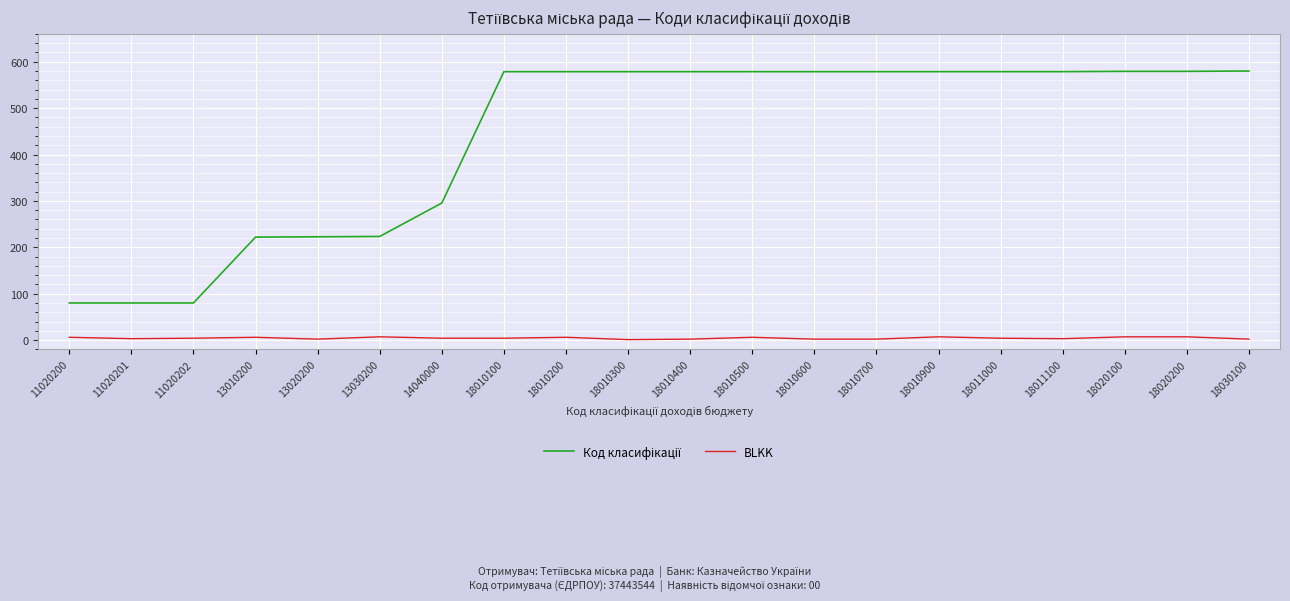

The BLKK series shows 2.0 at 18010700. True or false?

True